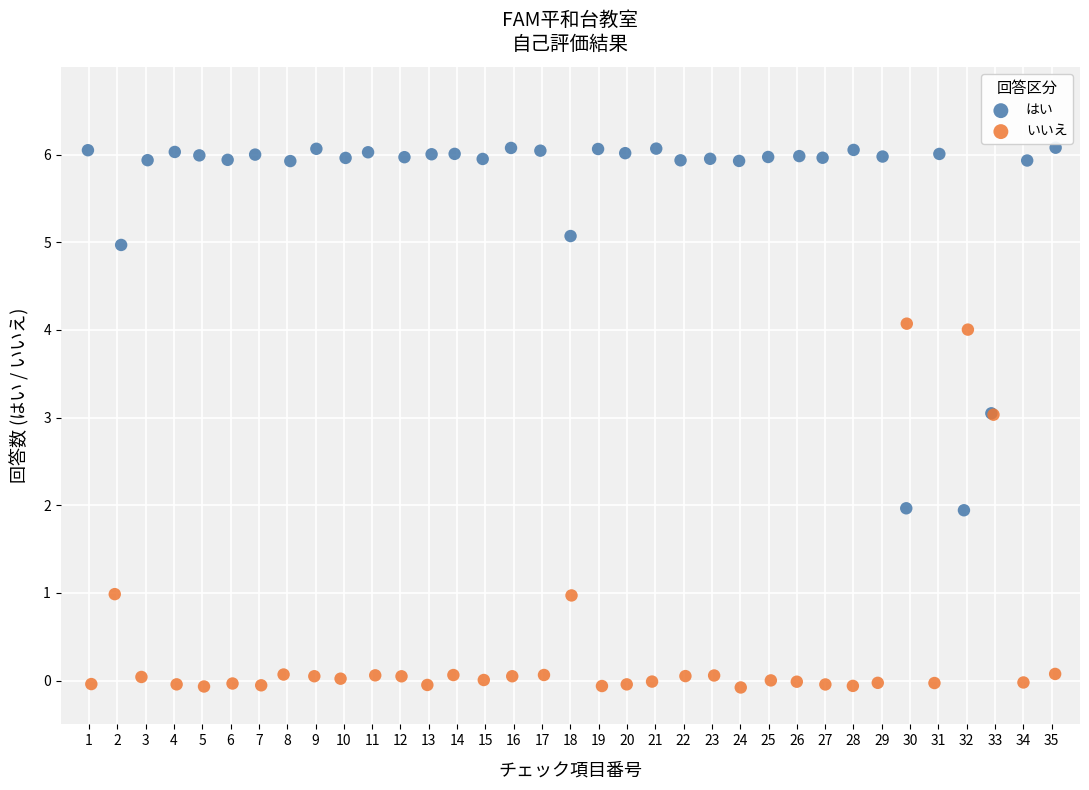

Which series reaches the maximum Y coordinate?

はい